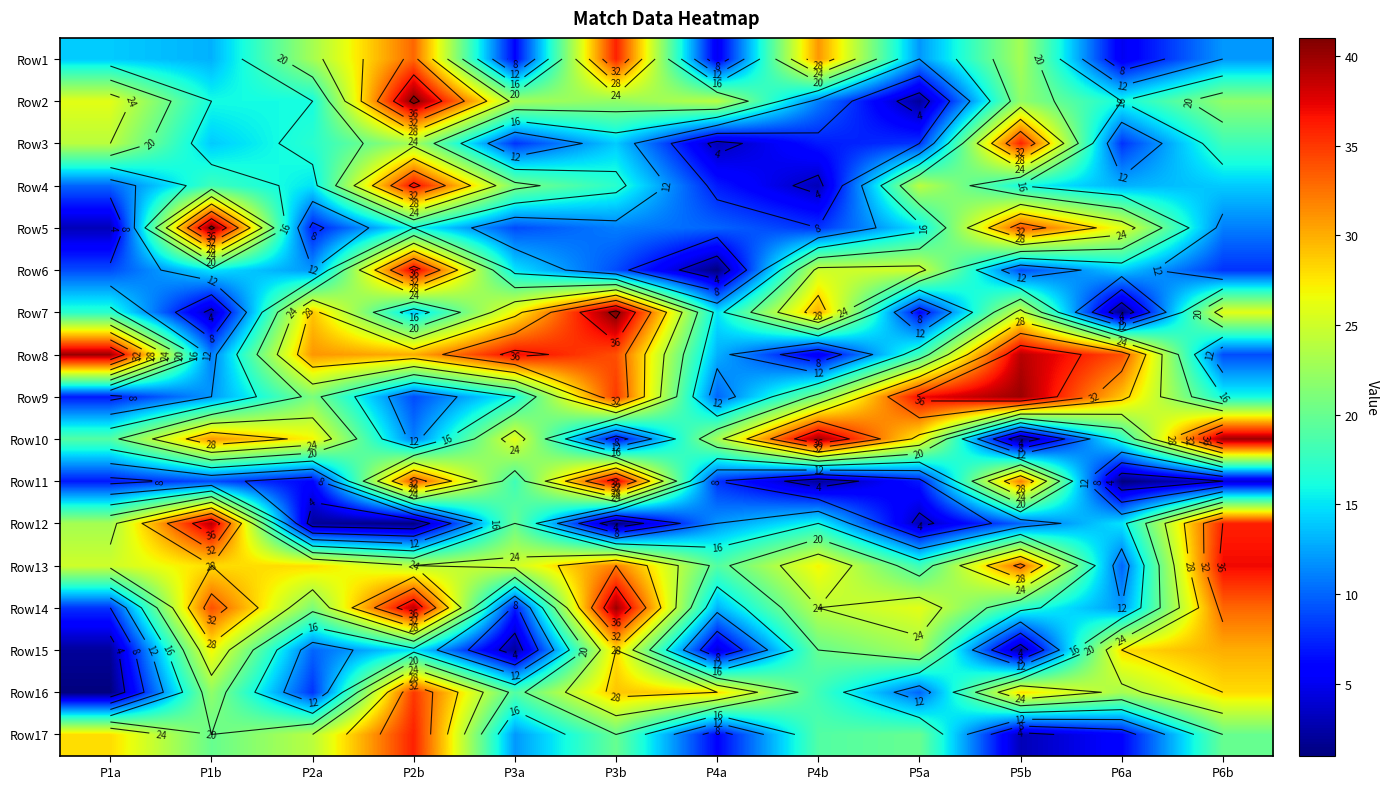

At which label does Row13 first exceed 27?

P1b